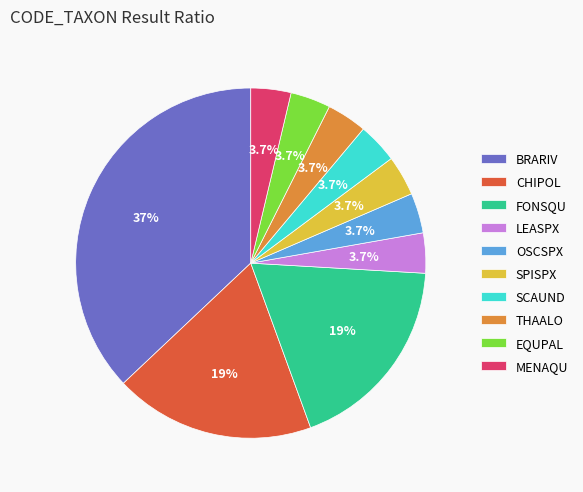

To the nearest percent, what is the difference between the largest and smallest slice percentages?

33%